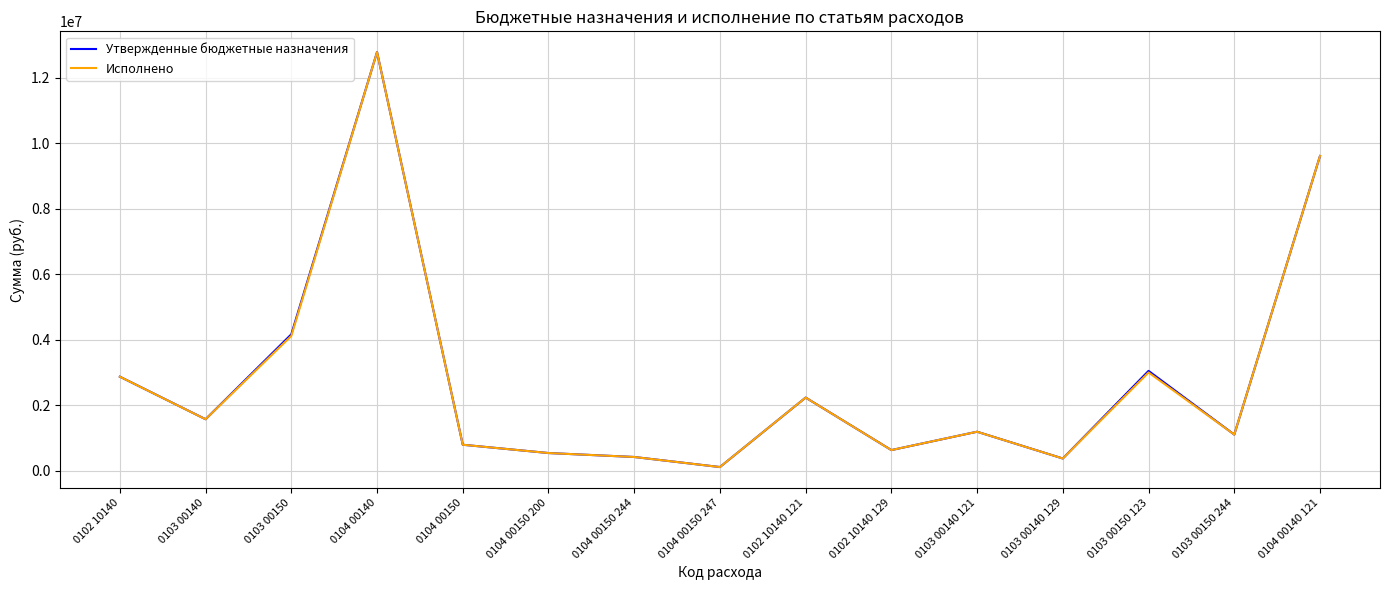

Is the value of Исполнено at 0104 00150 244 greater than the value of Утвержденные бюджетные назначения at 0102 10140 129?

No